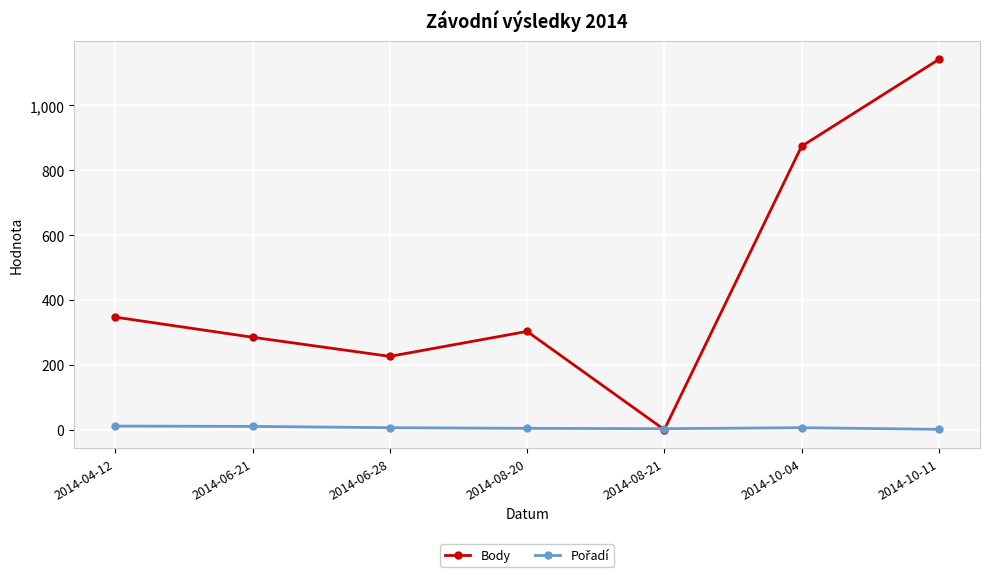

How many interior local valleys does the Body series have?

2